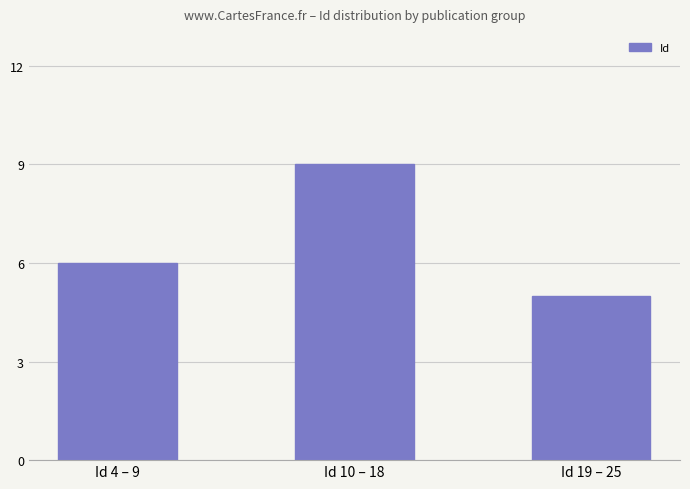

The chart shows a value of 5 at Id 19 – 25. True or false?

True